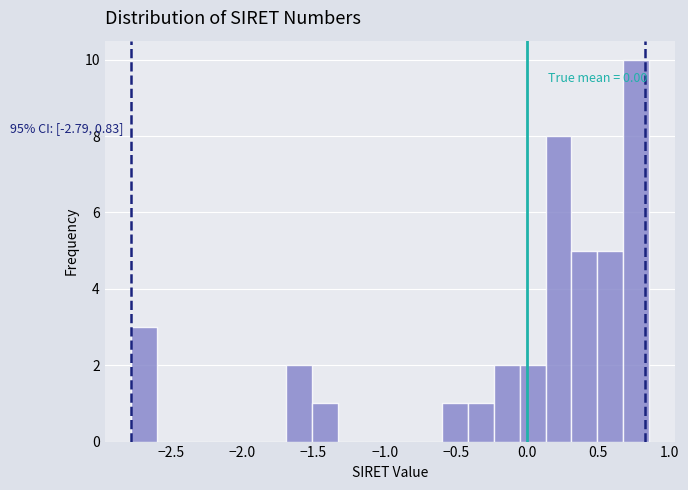

Around what value on the x-axis is the tallest bar? Give the approximate position of its centre, as read against the axis.

0.75